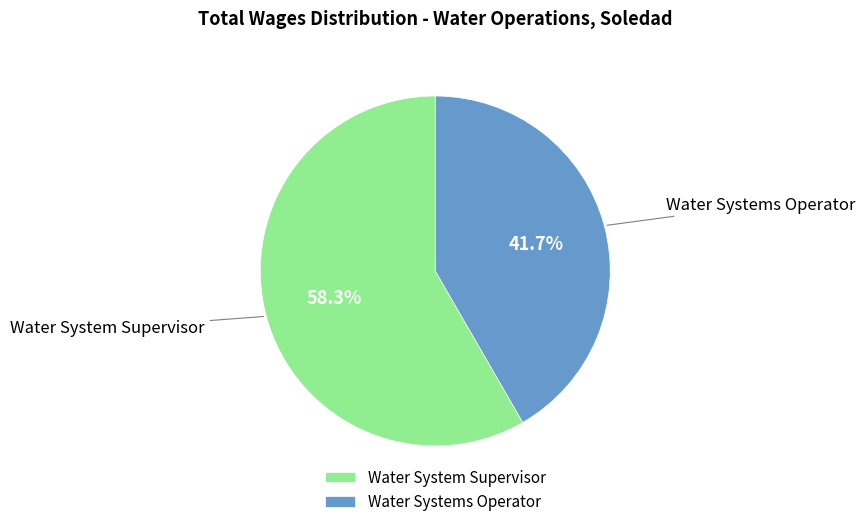

Which has a higher value, Water Systems Operator or Water System Supervisor?

Water System Supervisor